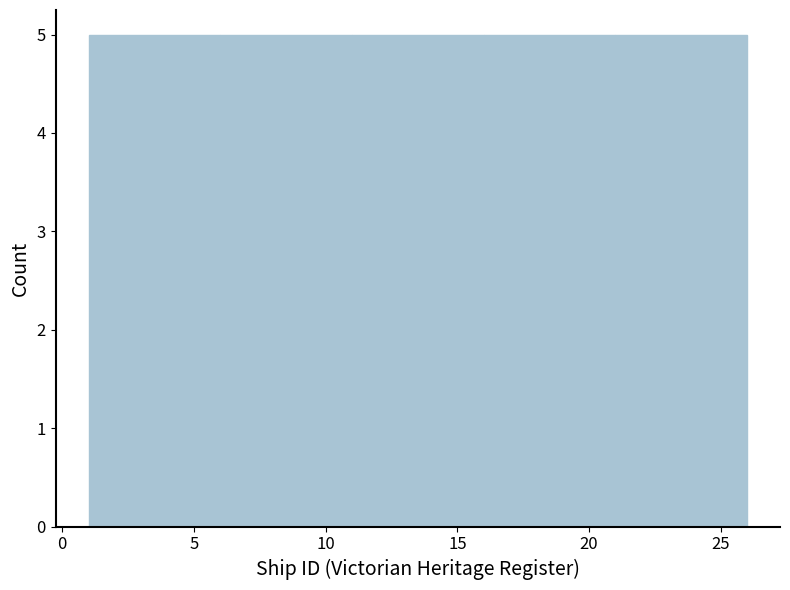

How tall is the bar that spans 21 to 26 on the x-axis? The values are not printed on the chart, so give them approximately, as read against the axis.

5